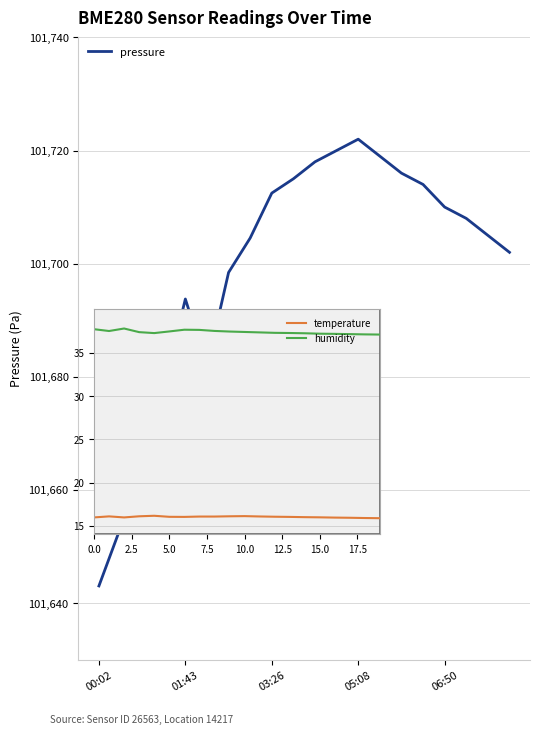

Count the number of categories in the chart.

20